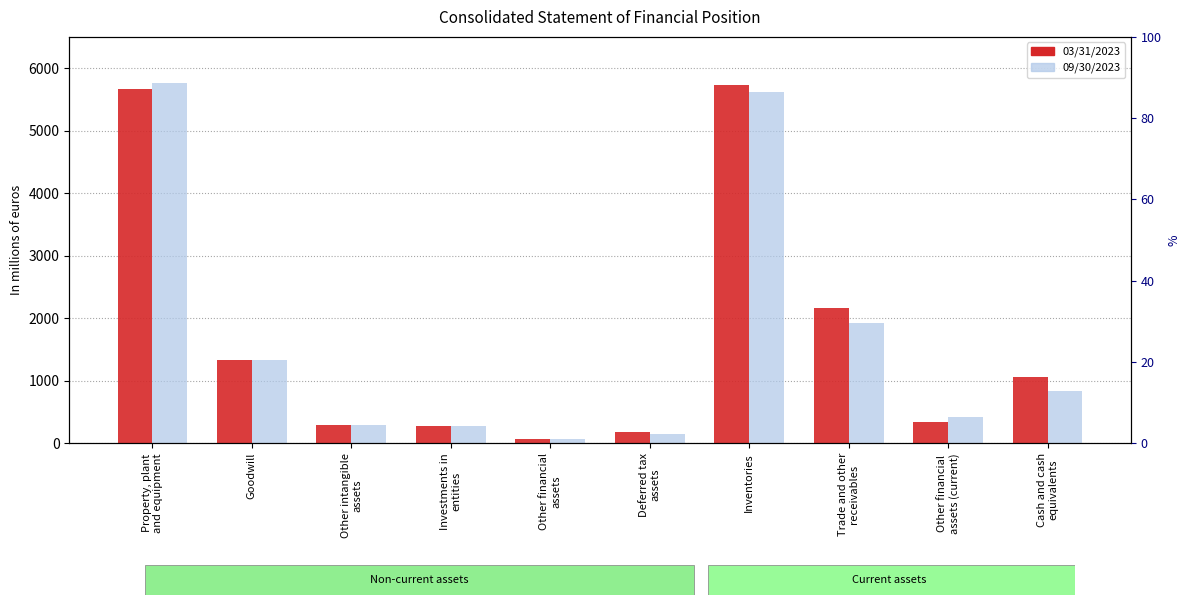

How many series are shown in this chart?

2